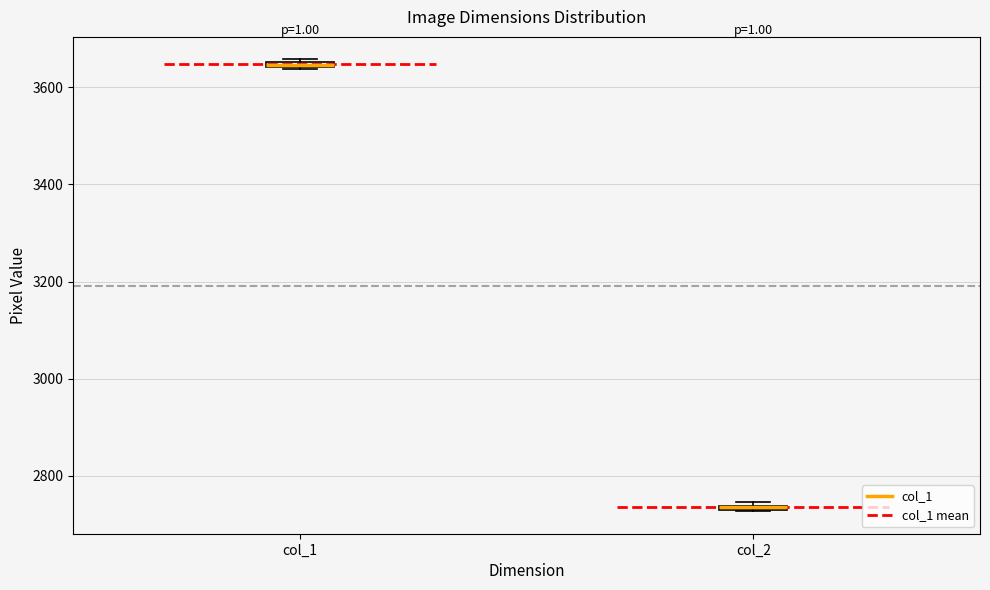

Where is the lower edge of the box for col_2 on the y-axis? The values are not printed on the chart, so give them approximately, as read against the axis.

2720